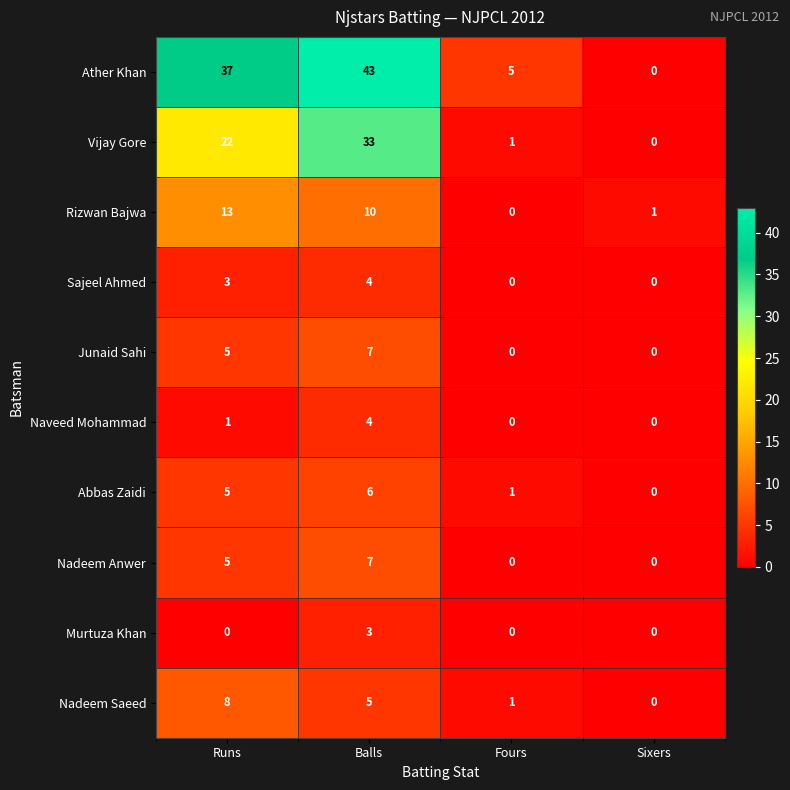

What is the greatest value displayed?

43